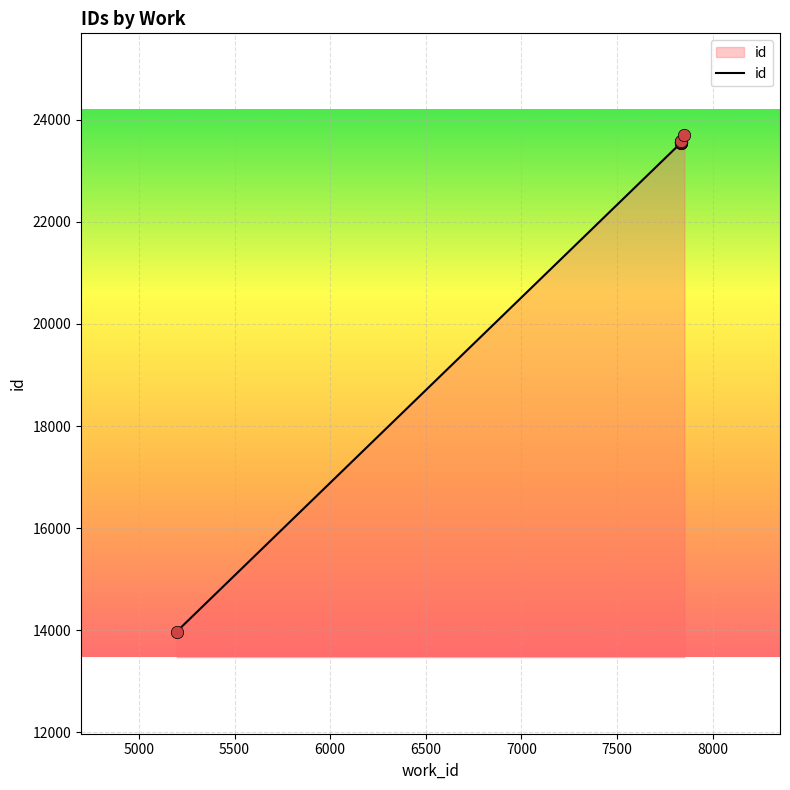

What is the change in value from 7835 to 7835?

+12